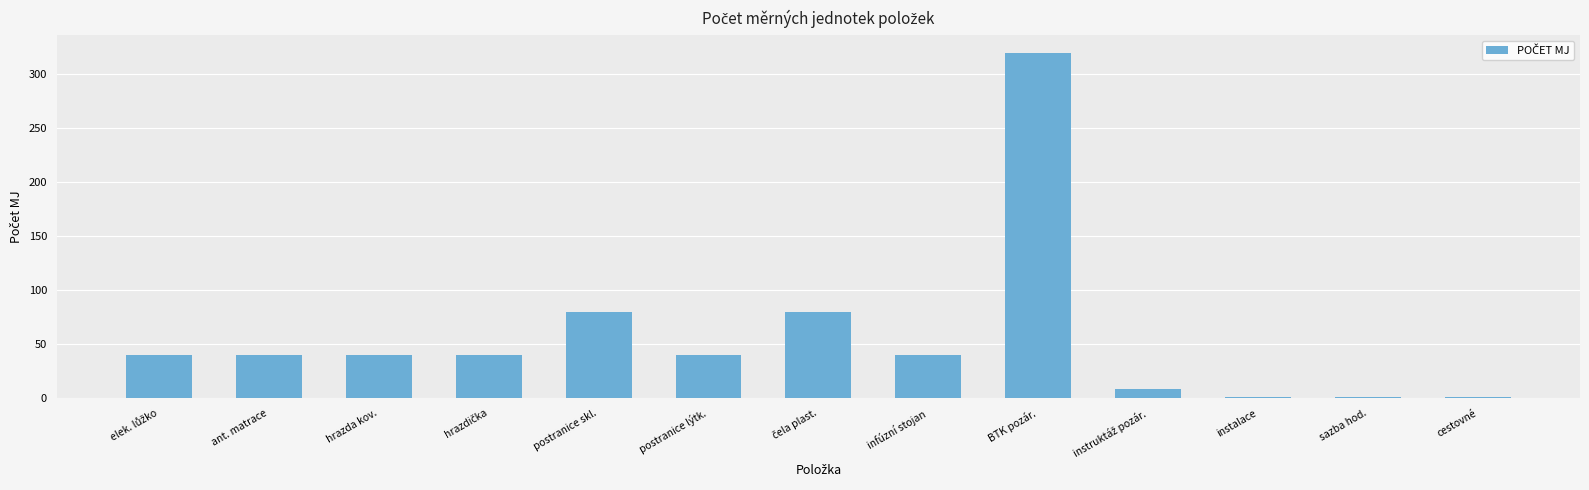

What is the average value?

56